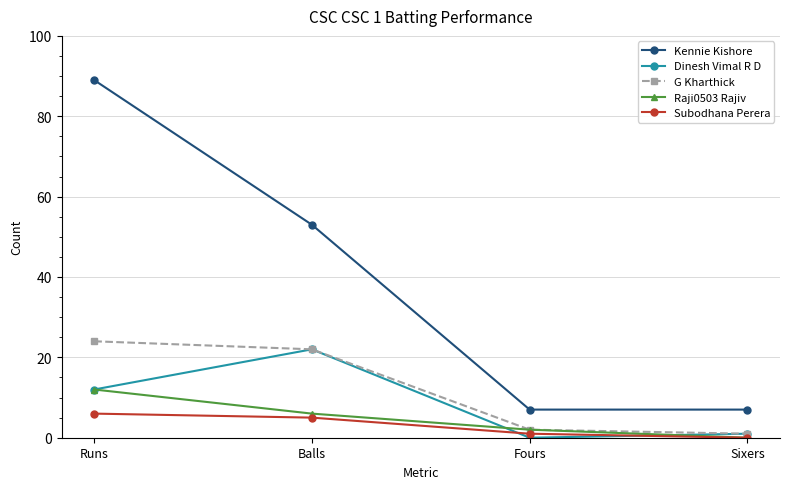

At which category is the sum across all series the highest?

Runs